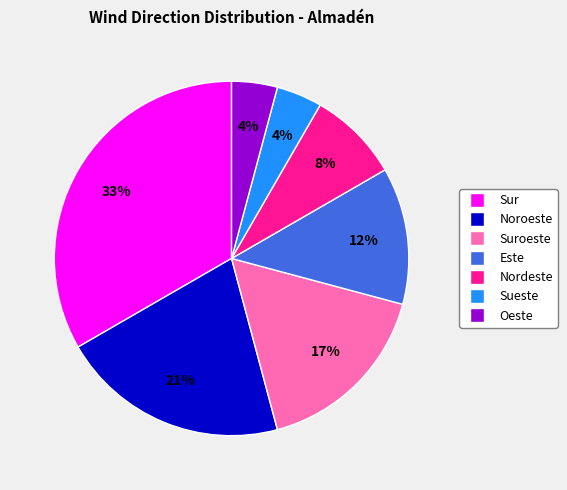

Does any single category account for the majority?

No